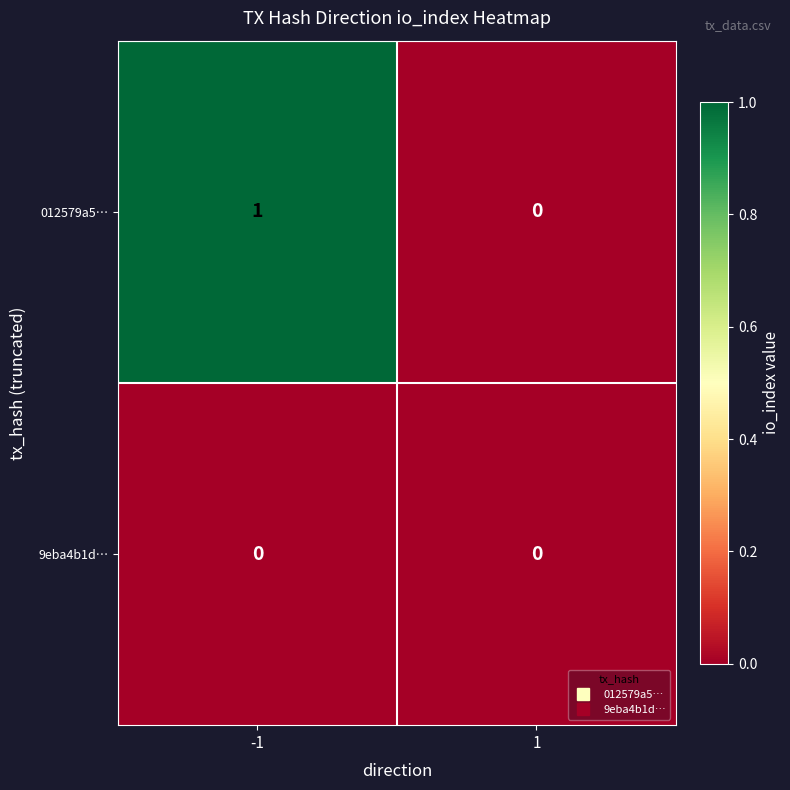

Which series has the widest spread of values?

012579a5…